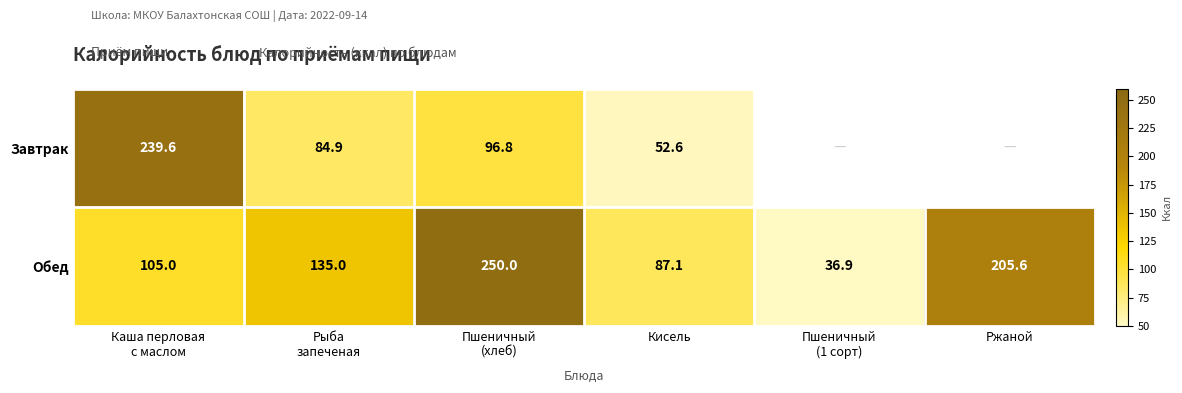

What is the spread (max minus min) of values at Кисель?

34.5